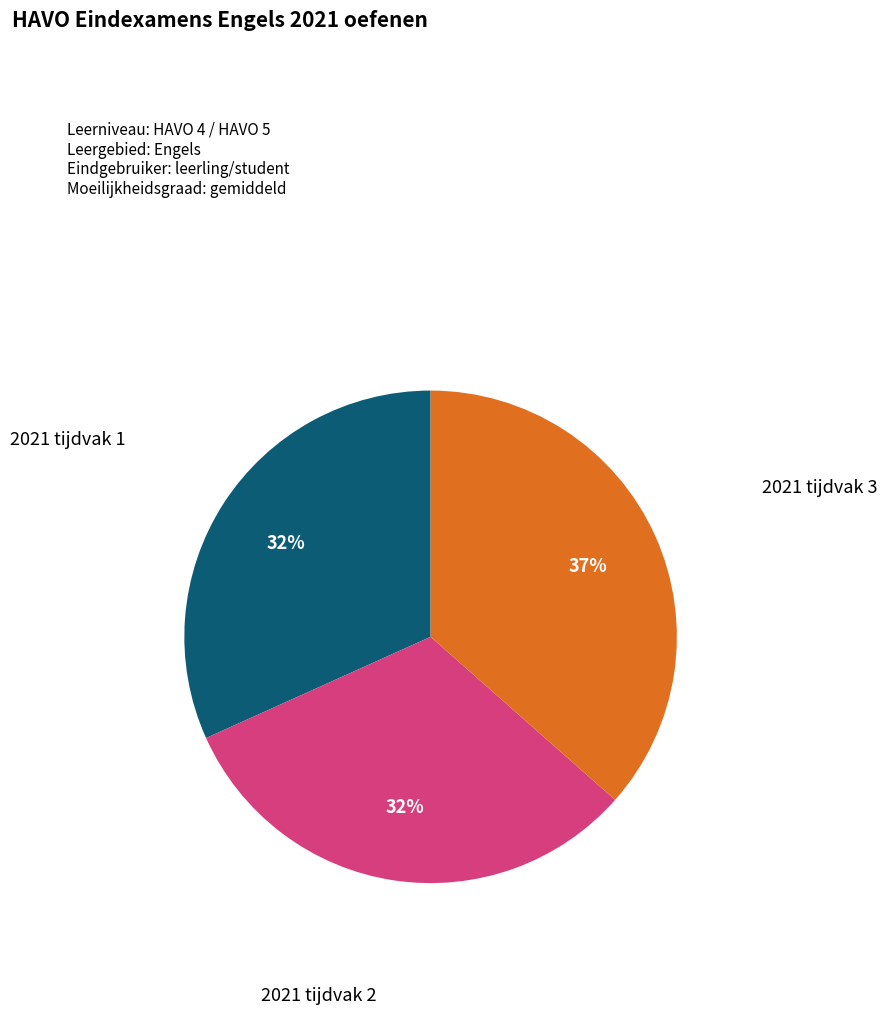

Does any single category account for the majority?

No